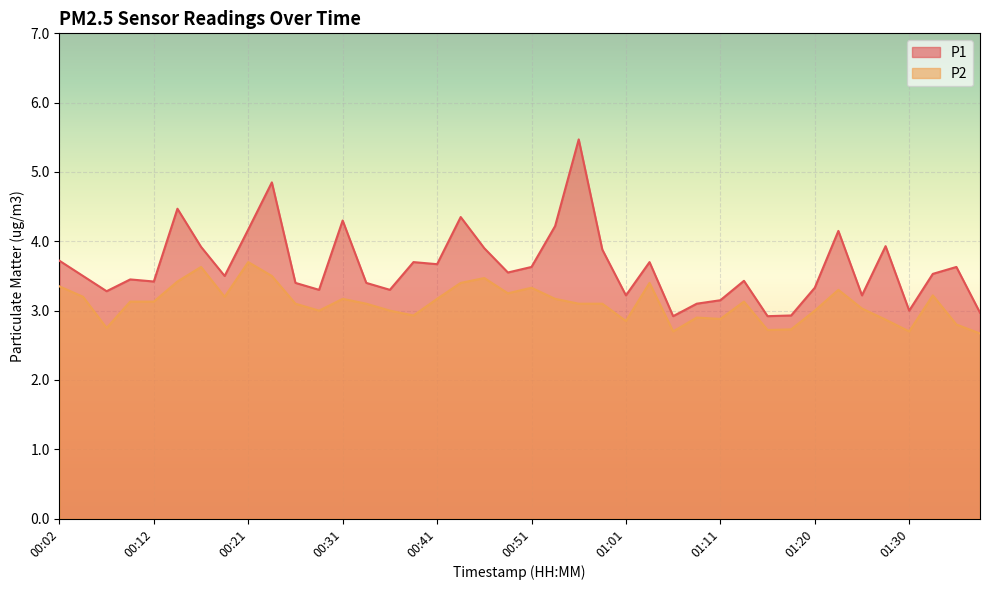

Which series has the largest total across all categories?

P1